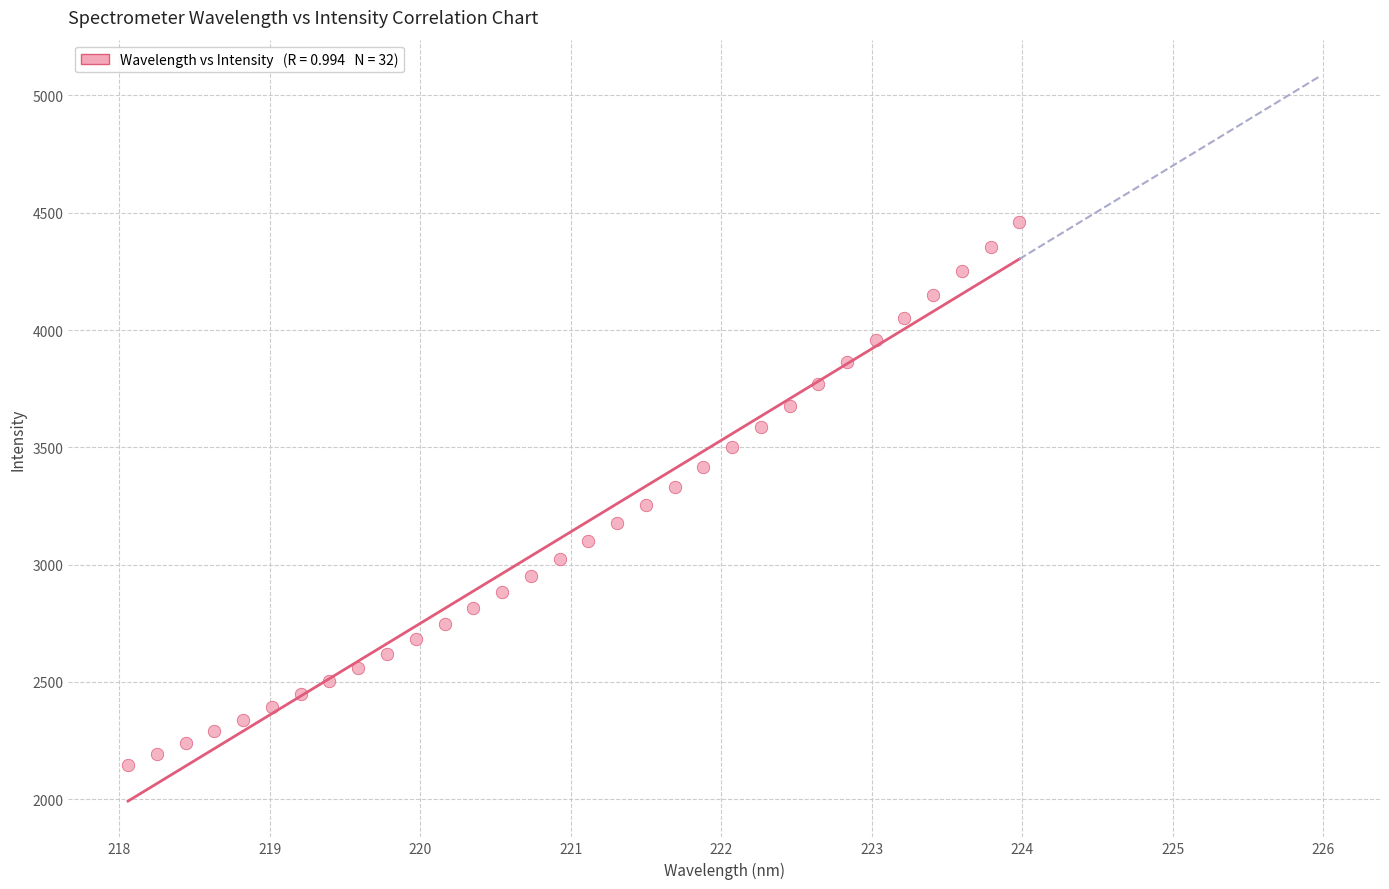

What is the range of X values (max minus min)?

5.9